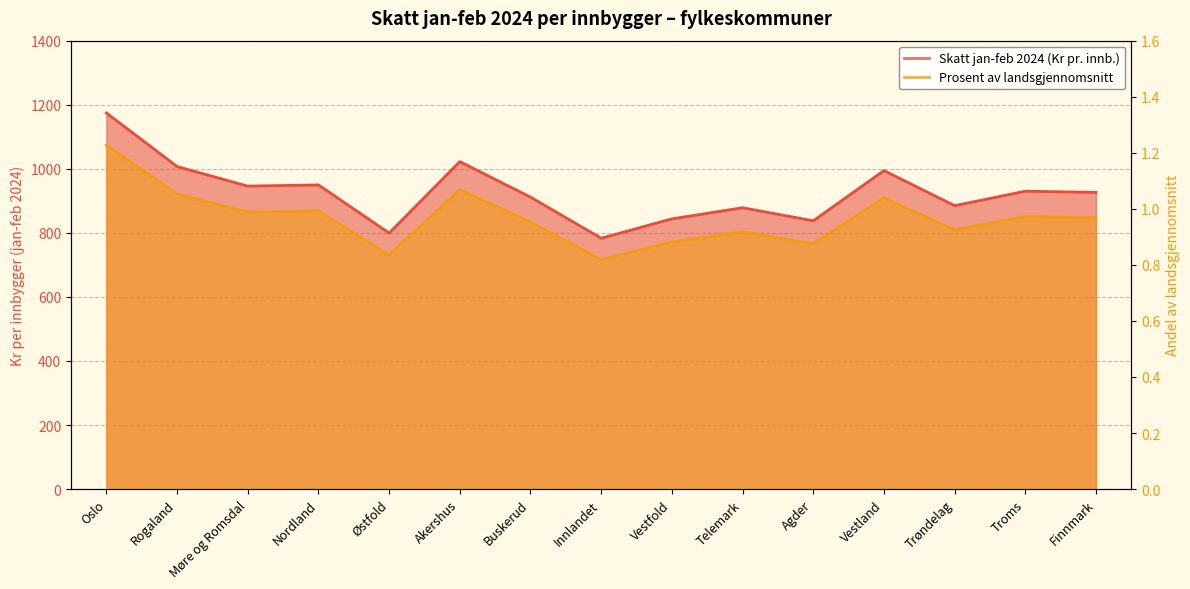

At how many categories does at least one series exceed 75?

15